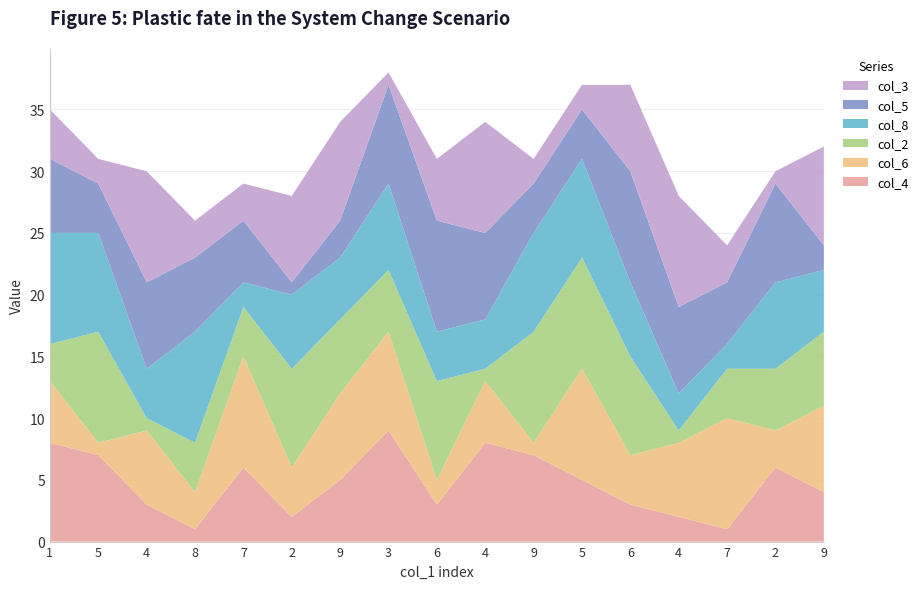

Reading left to right, transcribe all the data shown in this chart.

col_4: 8	7	3	1	6	2	5	9	3	8	7	5	3	2	1	6	4
col_6: 5	1	6	3	9	4	7	8	2	5	1	9	4	6	9	3	7
col_2: 3	9	1	4	4	8	6	5	8	1	9	9	8	1	4	5	6
col_8: 9	8	4	9	2	6	5	7	4	4	8	8	6	3	2	7	5
col_5: 6	4	7	6	5	1	3	8	9	7	4	4	9	7	5	8	2
col_3: 4	2	9	3	3	7	8	1	5	9	2	2	7	9	3	1	8